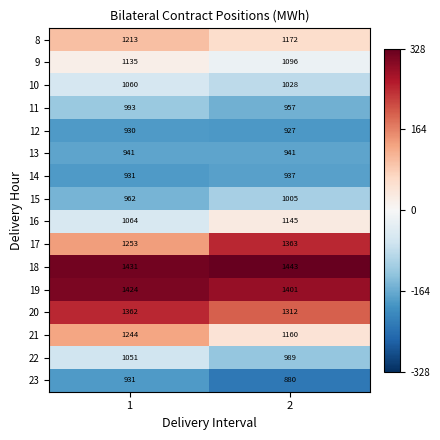

Is the value of 22 at 1 greater than the value of 12 at 2?

Yes